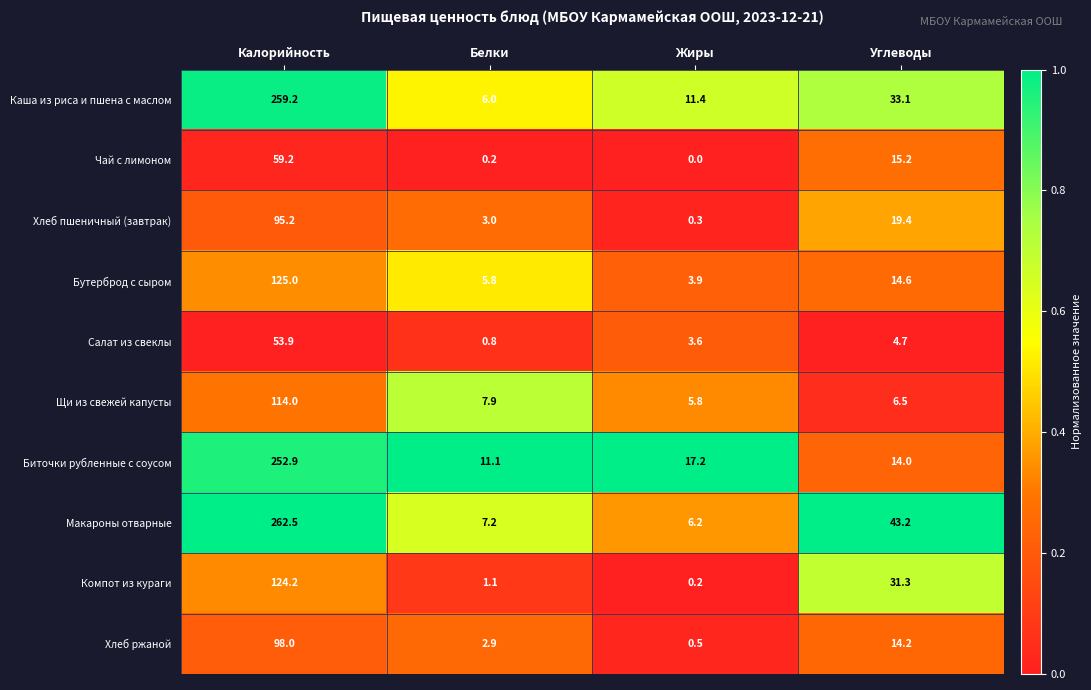

Which series has the largest total across all categories?

Макароны отварные